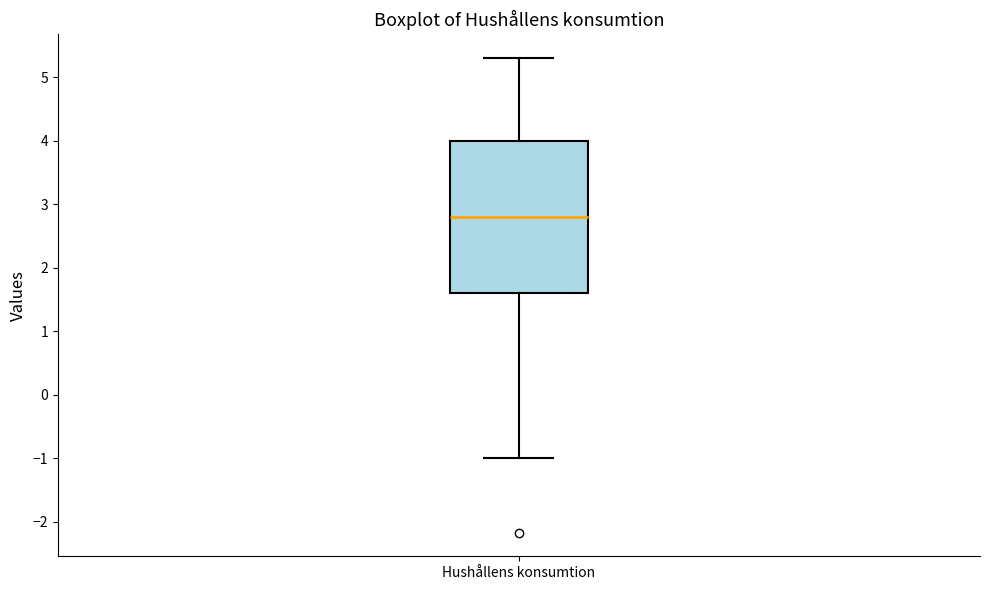

Read this box plot against the y-axis: the position of the median line, the range covered by the box, and the ends of both whiskers. The values are not printed on the chart, so give them approximately, as read against the axis.

median 2.8, box 1.6 to 4.0, whiskers -1.0 to 5.3